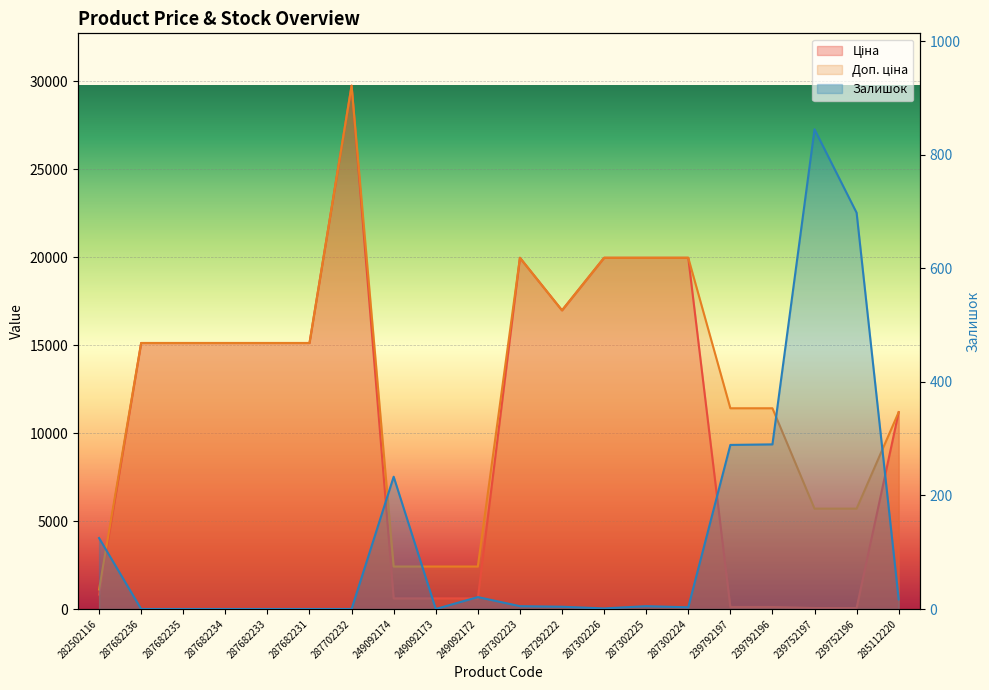

What is the maximum value for Доп. ціна?

29747.2